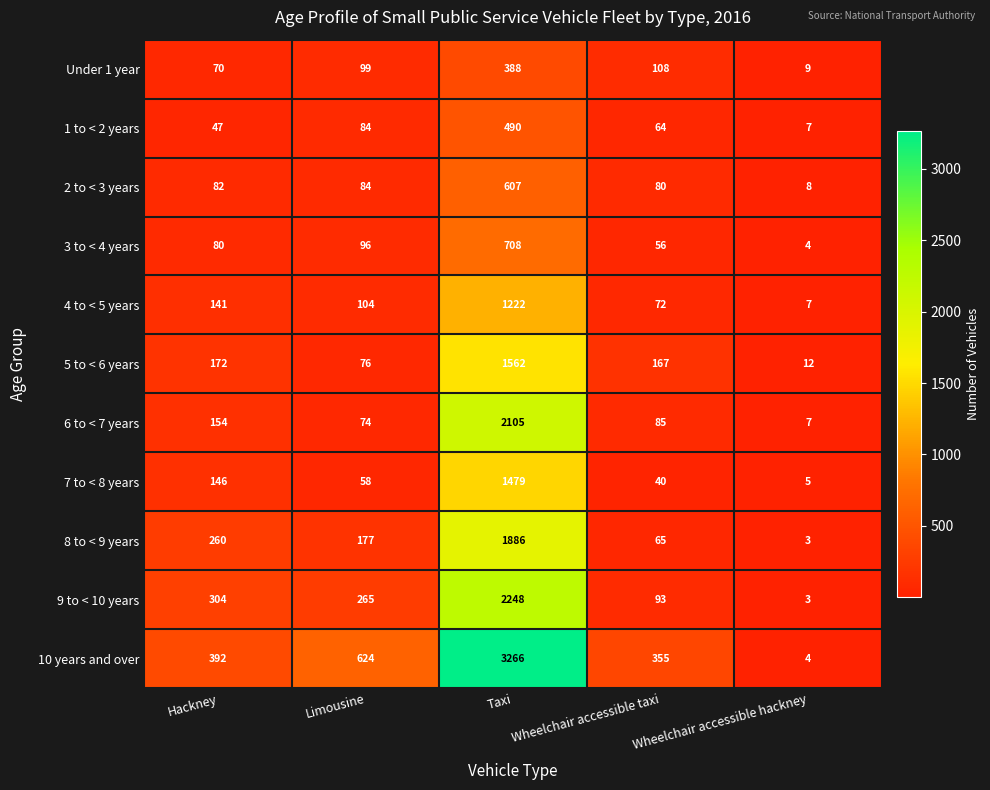

Between Limousine and Wheelchair accessible taxi, which series saw the biggest shift?

10 years and over